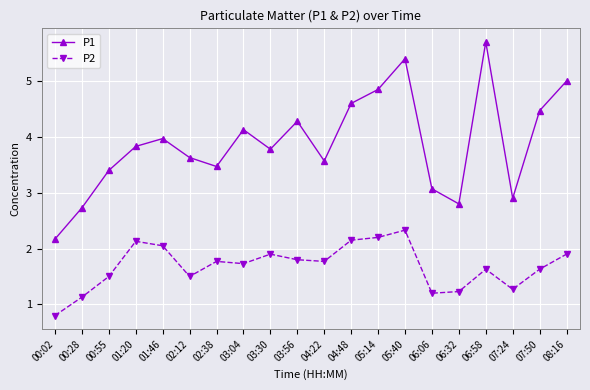

True or false: P1 and P2 intersect in this chart.

False